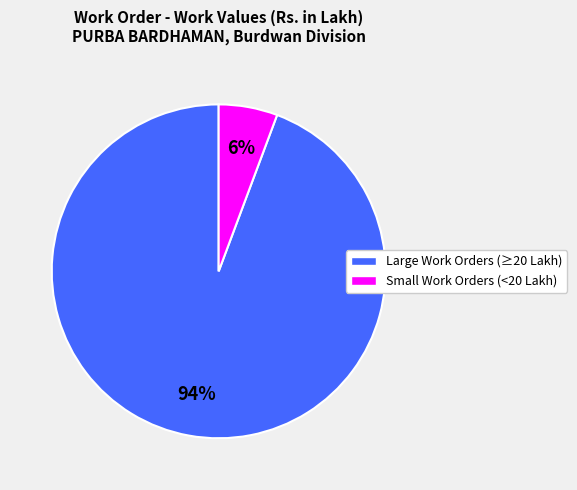

Does any single category account for the majority?

Yes